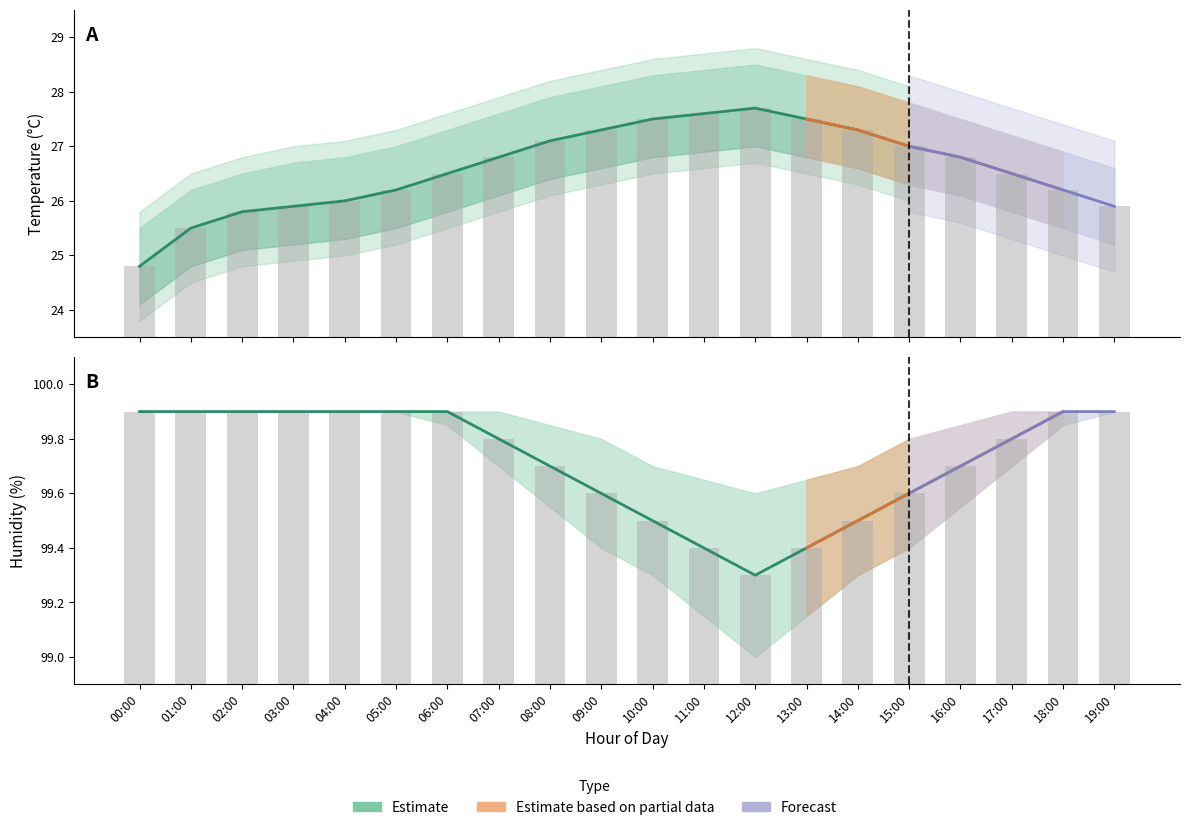

Reading right to left, transcribe all the data shown in this chart.

temperature: 19:00=25.9	18:00=26.2	17:00=26.5	16:00=26.8	15:00=27.0	14:00=27.3	13:00=27.5	12:00=27.7	11:00=27.6	10:00=27.5	09:00=27.3	08:00=27.1	07:00=26.8	06:00=26.5	05:00=26.2	04:00=26.0	03:00=25.9	02:00=25.8	01:00=25.5	00:00=24.8
temp_upper: 19:00=26.6	18:00=26.9	17:00=27.2	16:00=27.5	15:00=27.8	14:00=28.1	13:00=28.3	12:00=28.5	11:00=28.4	10:00=28.3	09:00=28.1	08:00=27.9	07:00=27.6	06:00=27.3	05:00=27.0	04:00=26.8	03:00=26.7	02:00=26.5	01:00=26.2	00:00=25.5
temp_lower: 19:00=25.2	18:00=25.5	17:00=25.8	16:00=26.1	15:00=26.3	14:00=26.6	13:00=26.8	12:00=27.0	11:00=26.9	10:00=26.8	09:00=26.6	08:00=26.4	07:00=26.1	06:00=25.8	05:00=25.5	04:00=25.3	03:00=25.2	02:00=25.1	01:00=24.8	00:00=24.1
humidity: 19:00=99.9	18:00=99.9	17:00=99.8	16:00=99.7	15:00=99.6	14:00=99.5	13:00=99.4	12:00=99.3	11:00=99.4	10:00=99.5	09:00=99.6	08:00=99.7	07:00=99.8	06:00=99.9	05:00=99.9	04:00=99.9	03:00=99.9	02:00=99.9	01:00=99.9	00:00=99.9
humidity_upper: 19:00=99.9	18:00=99.9	17:00=99.9	16:00=99.8	15:00=99.8	14:00=99.7	13:00=99.7	12:00=99.6	11:00=99.7	10:00=99.7	09:00=99.8	08:00=99.8	07:00=99.9	06:00=99.9	05:00=99.9	04:00=99.9	03:00=99.9	02:00=99.9	01:00=99.9	00:00=99.9
humidity_lower: 19:00=99.9	18:00=99.8	17:00=99.7	16:00=99.5	15:00=99.4	14:00=99.3	13:00=99.2	12:00=99.0	11:00=99.2	10:00=99.3	09:00=99.4	08:00=99.5	07:00=99.7	06:00=99.8	05:00=99.9	04:00=99.9	03:00=99.9	02:00=99.9	01:00=99.9	00:00=99.9